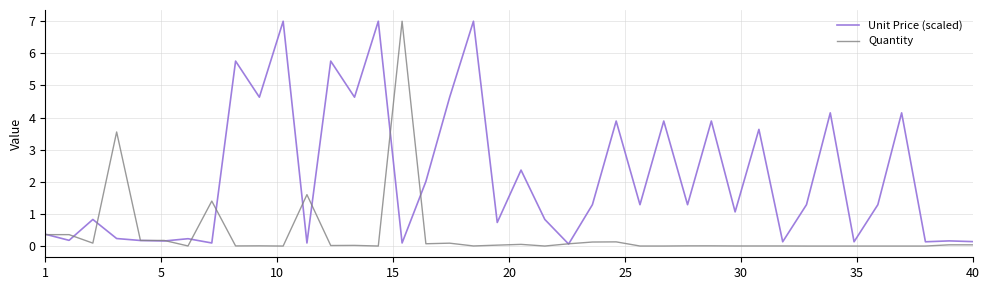

Is this an area chart (filled region under the line)?

No